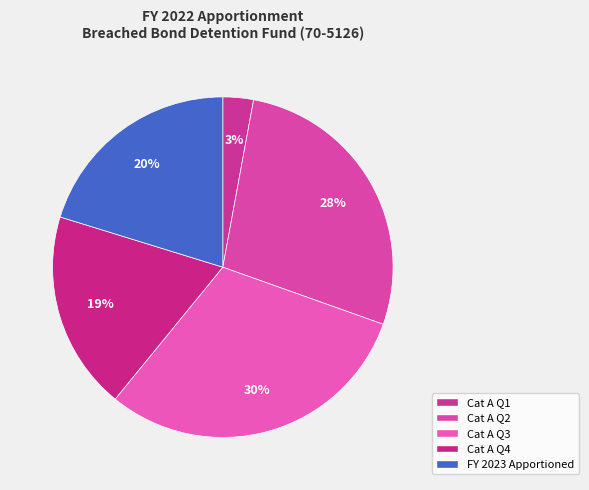

Rank the categories by value from lowest to highest.

Category A -- 1st quarter, Category A -- 4th quarter, Apportioned in FY 2023, Category A -- 2nd quarter, Category A -- 3rd quarter